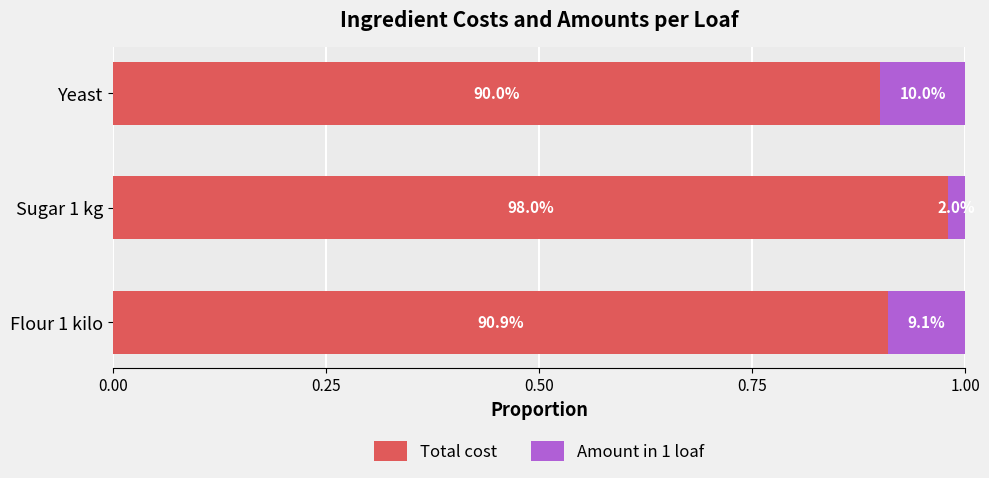

List the series in order of their overall mean, lowest first.

Amount in 1 loaf, Total cost